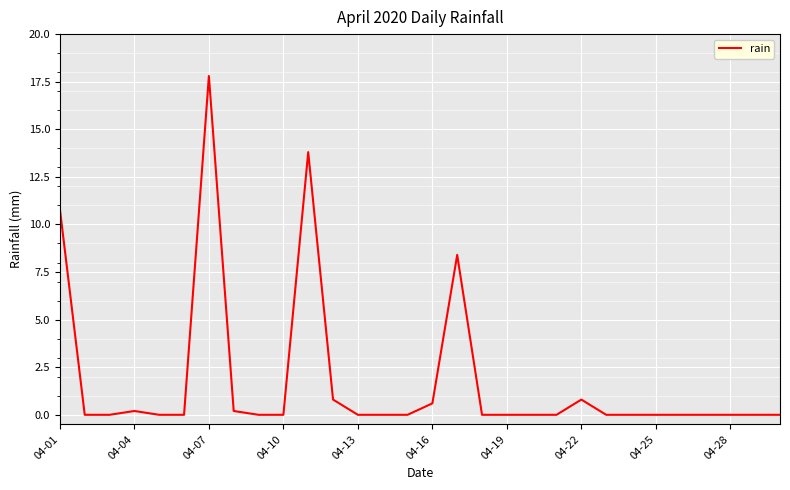

What is the greatest value displayed?

17.8